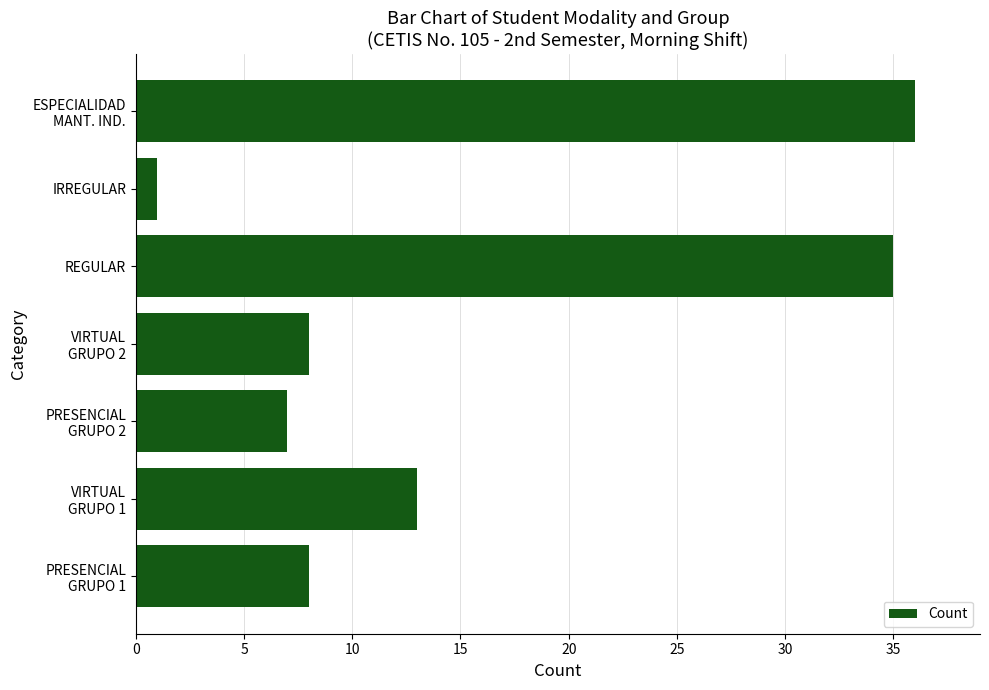

What is the difference between the maximum and minimum values?

35